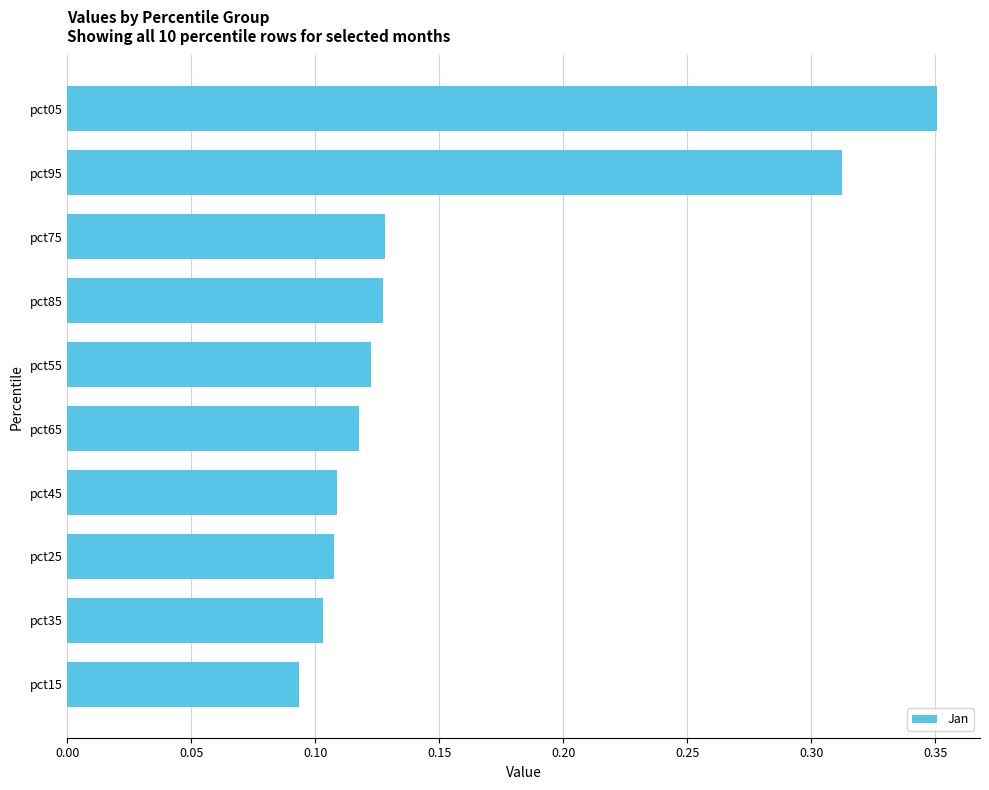

The value at pct95 is 0.2. True or false?

False